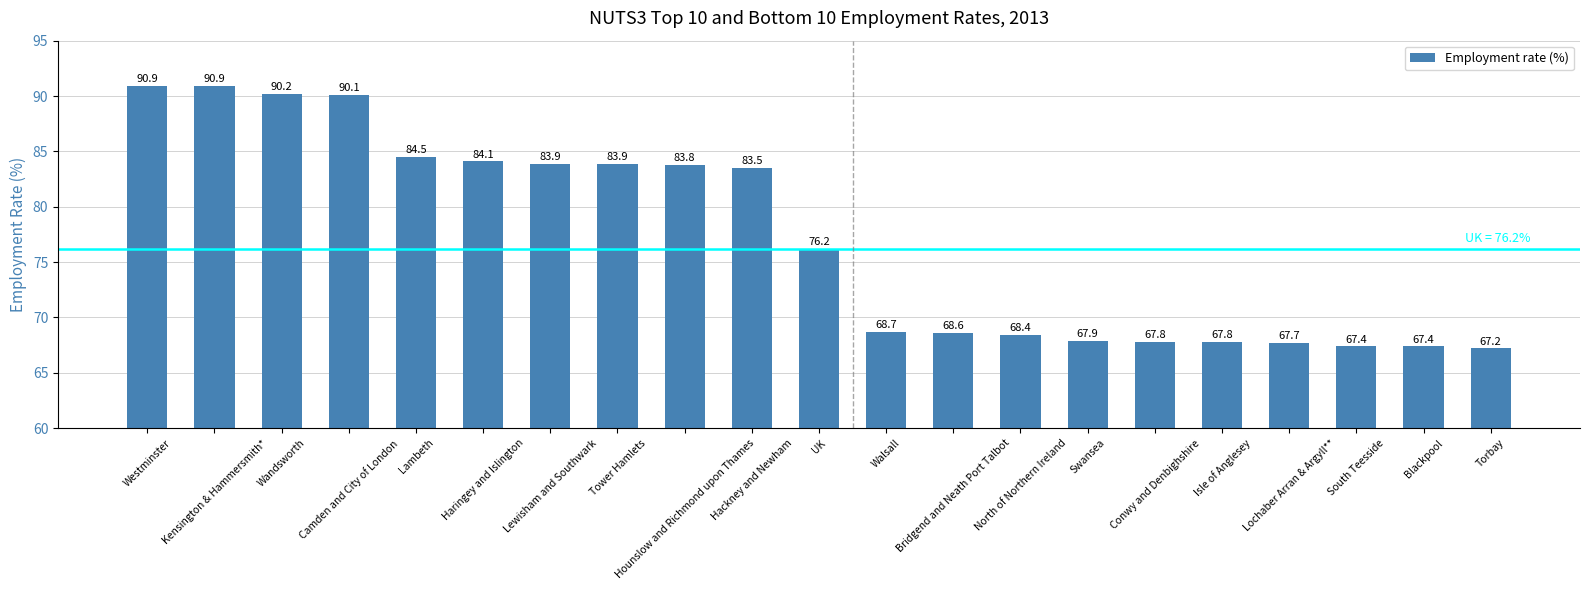

Count the number of categories in the chart.

21